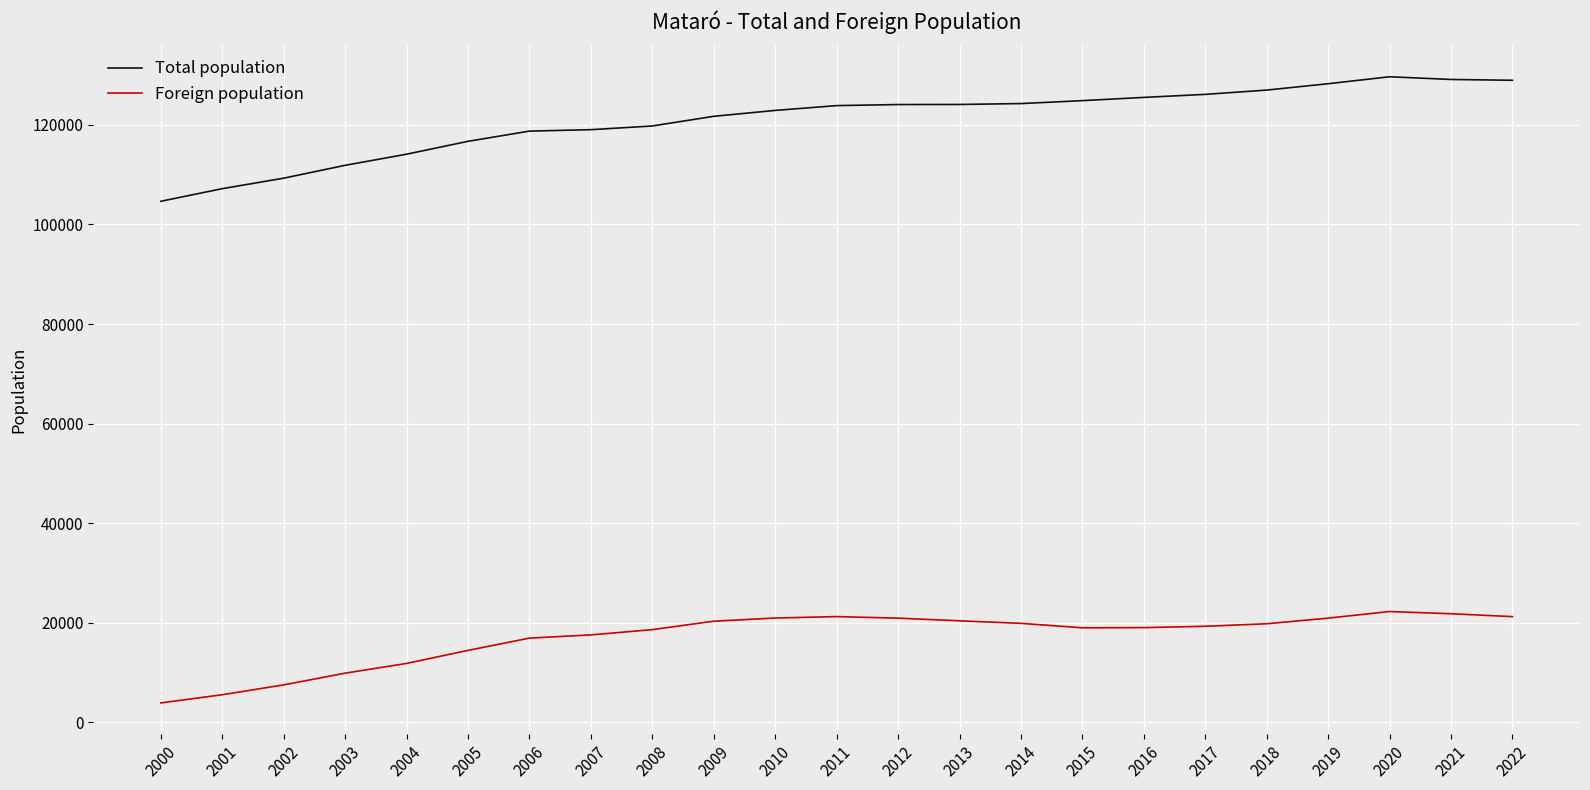

What is the spread (max minus min) of values at 2011?

102617